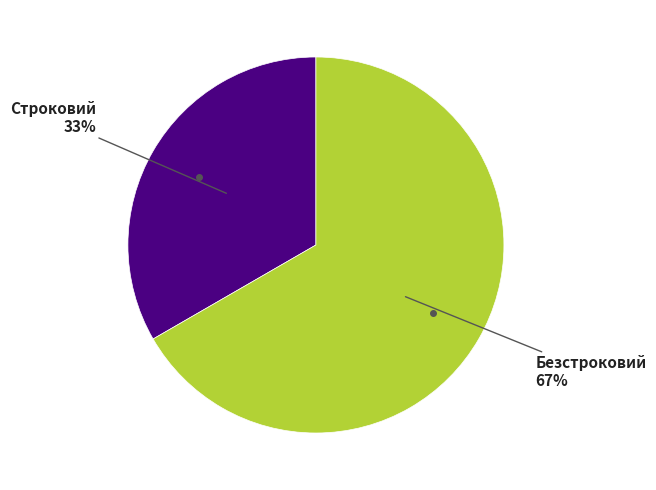

Count the number of slices in the pie.

2